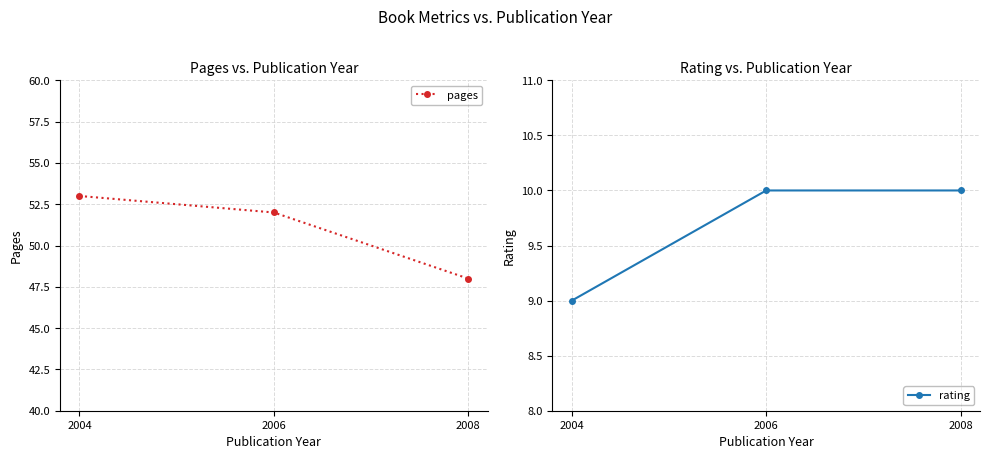

How many pages values are between 48 and 53?

3